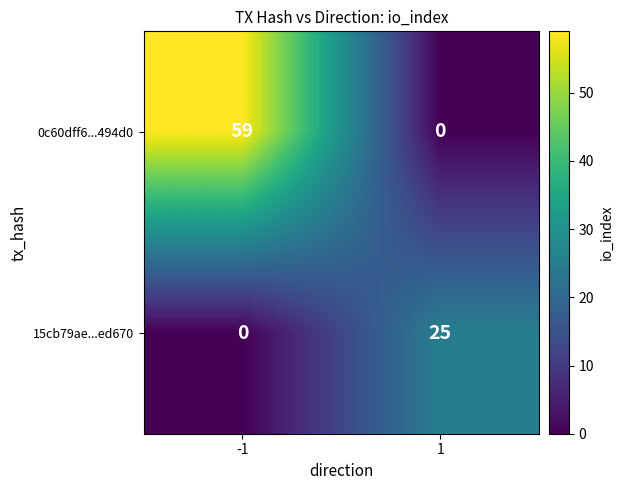

Rank the series by their maximum value, from lowest to highest.

15cb79ae...ed670, 0c60dff6...494d0